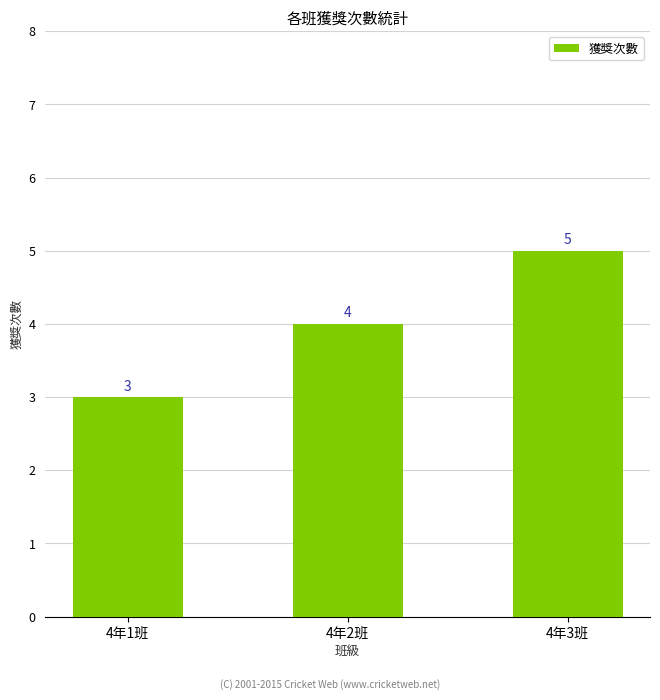

At which category does the chart reach its peak across all series?

4年3班